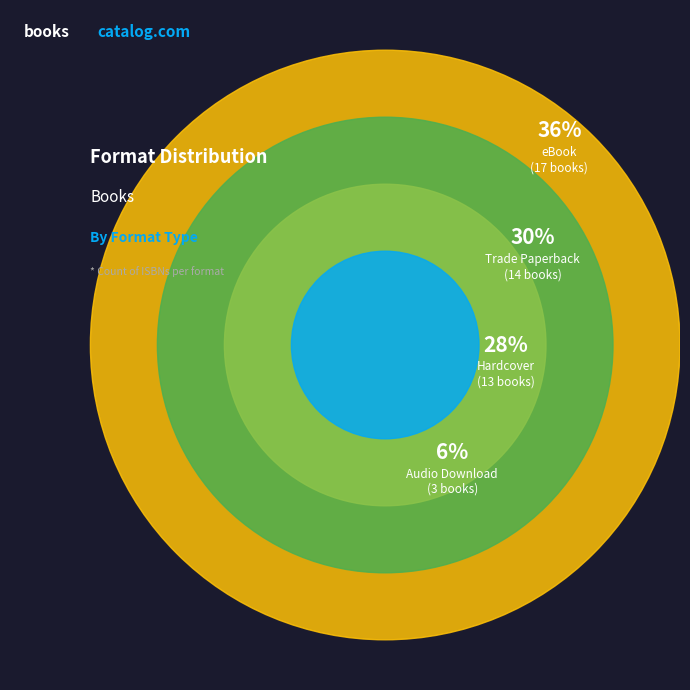

To the nearest percent, what percentage of the pie is Audio Download?

6%